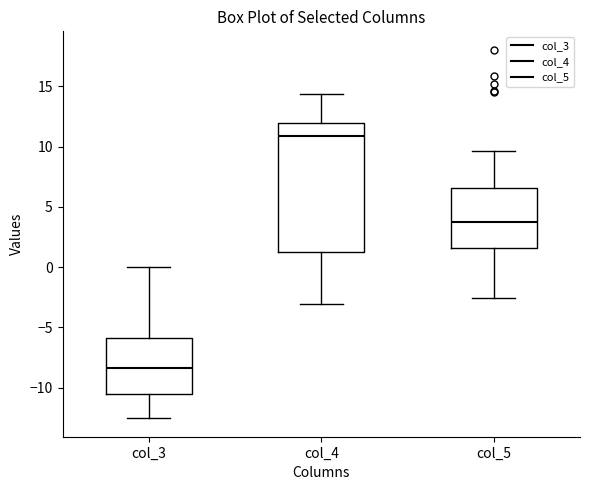

Reading left to right, read every box against the y-axis: the position of its median line, the range the box covers, and the ends of its whiskers. The values are not printed on the chart, so give them approximately, as read against the axis.

col_3: median -8.5, box -10.5 to -6.0, whiskers -12.5 to 0.0
col_4: median 11.0, box 1.0 to 12.0, whiskers -3.0 to 14.5
col_5: median 4.0, box 1.5 to 6.5, whiskers -2.5 to 9.5